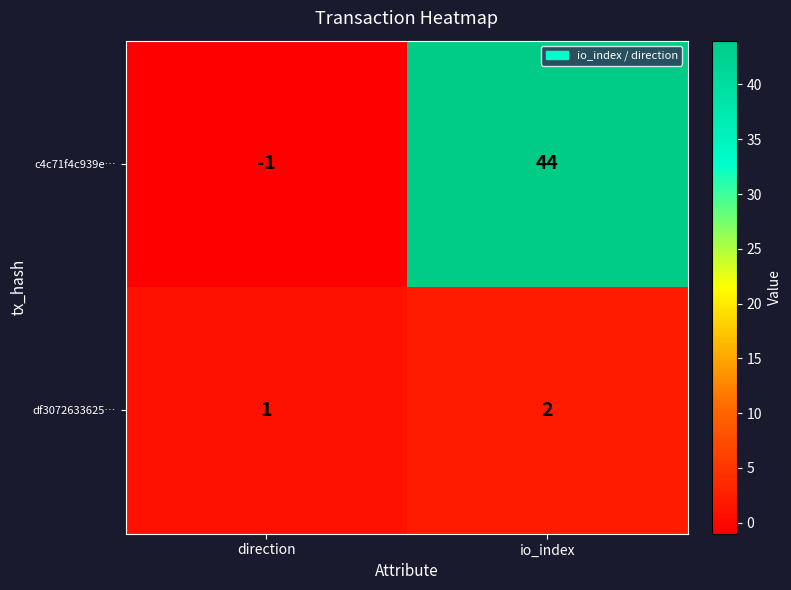

What is the spread (max minus min) of values at io_index?

42